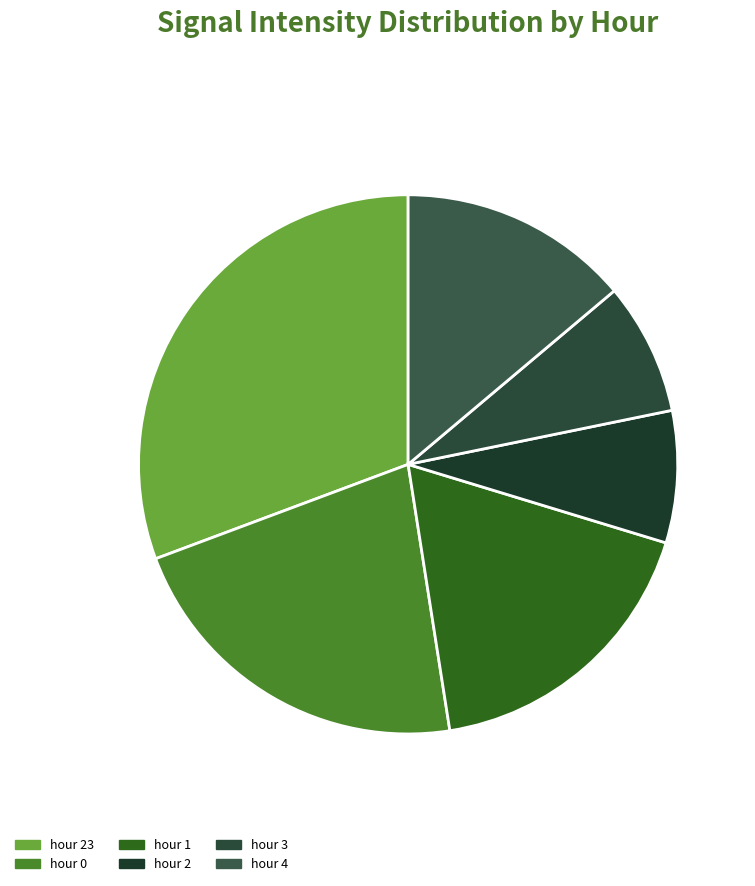

Is there any slice that represents more than half of the pie?

No